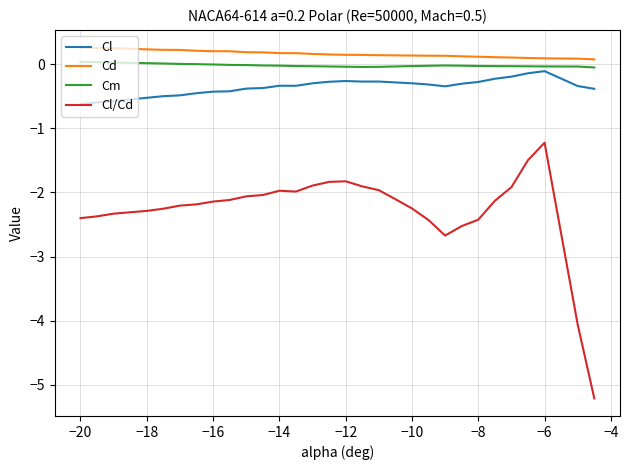

True or false: Cl/Cd and Cd cross at least once.

False